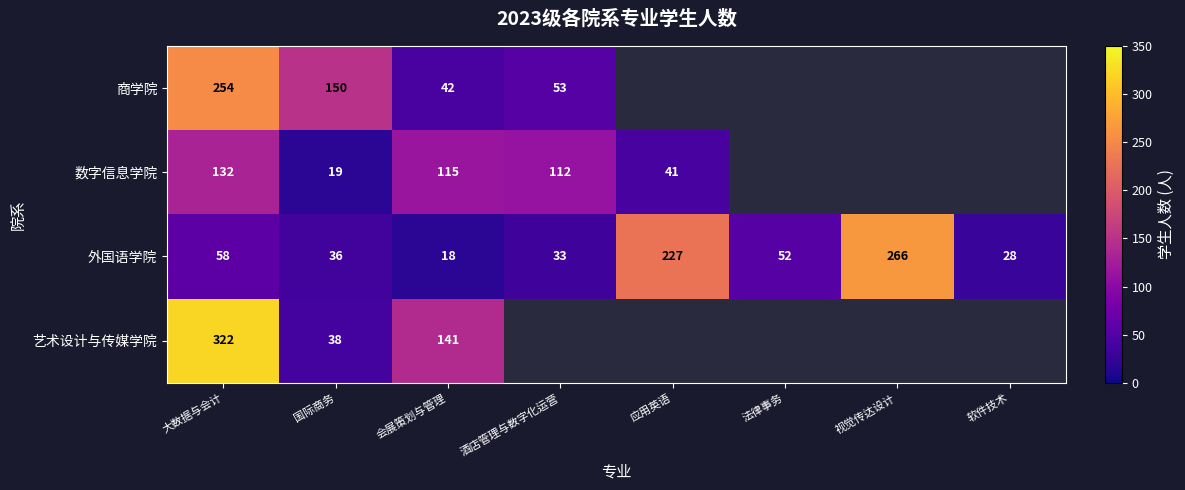

At which category is the sum across all series the highest?

大数据与会计